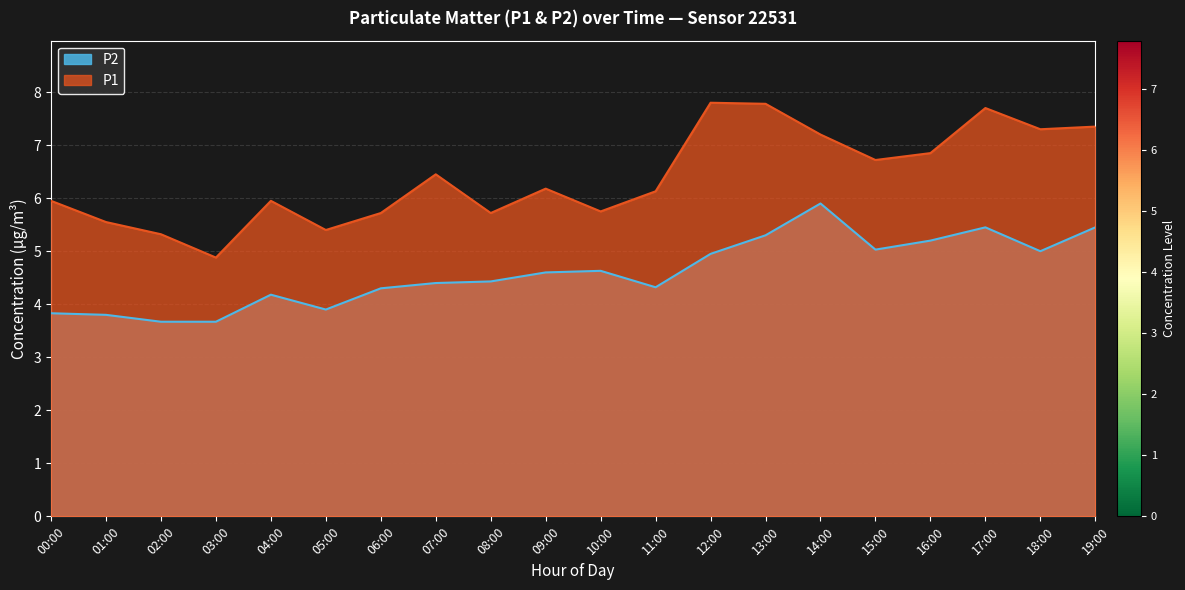

What is the average value of the P2 series?

4.6